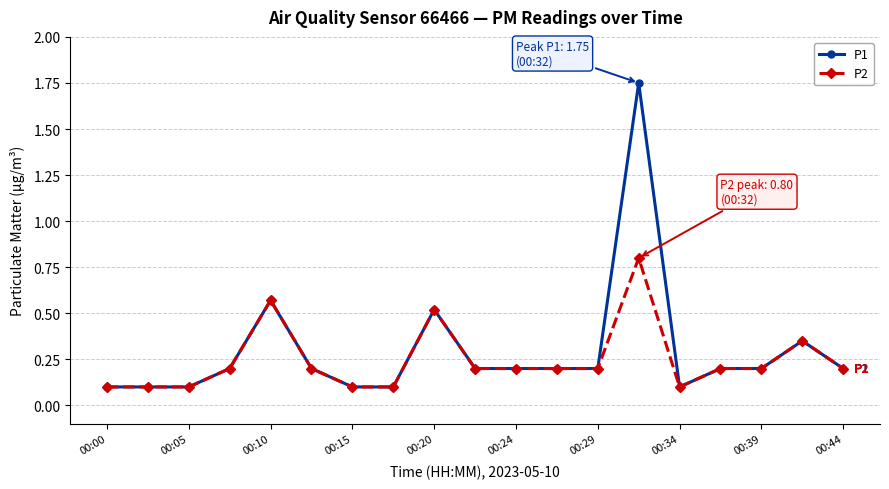

At how many categories does at least one series exceed 0?

19